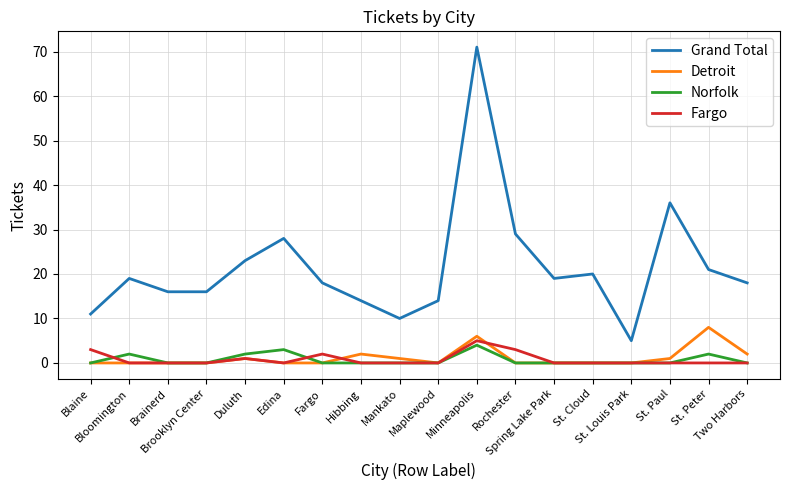

What position from the left is St. Louis Park?

15